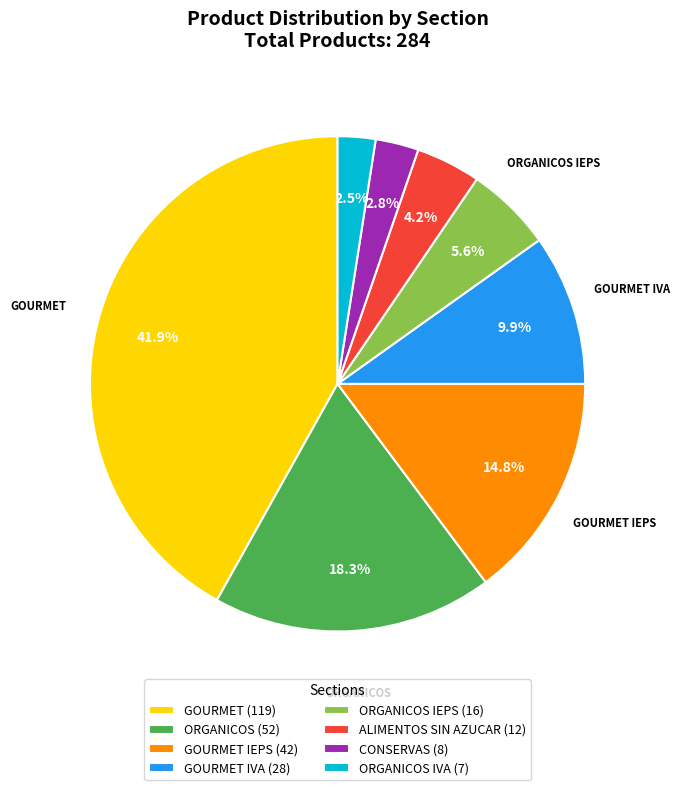

How many slices are in this pie chart?

8